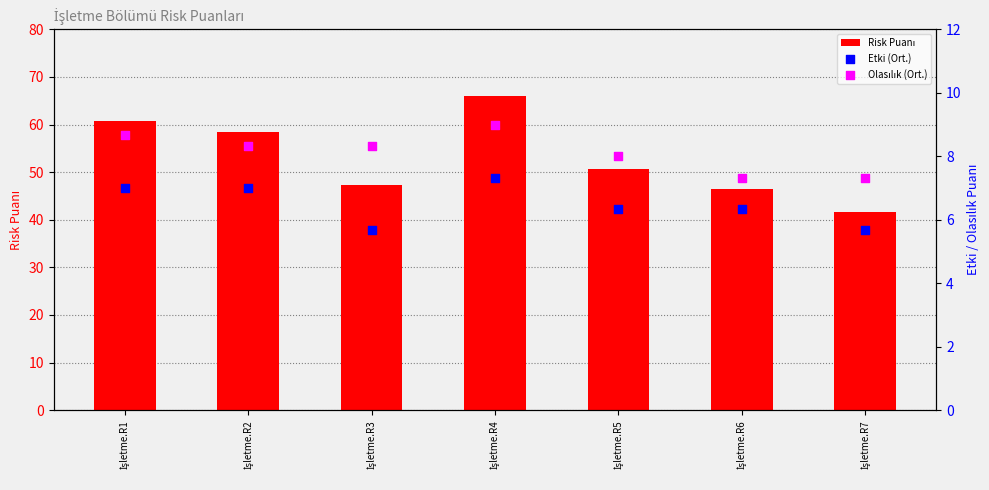

Is the value of Olasılık (Ort.) at İşletme.R2 greater than the value of Etki (Ort.) at İşletme.R1?

Yes